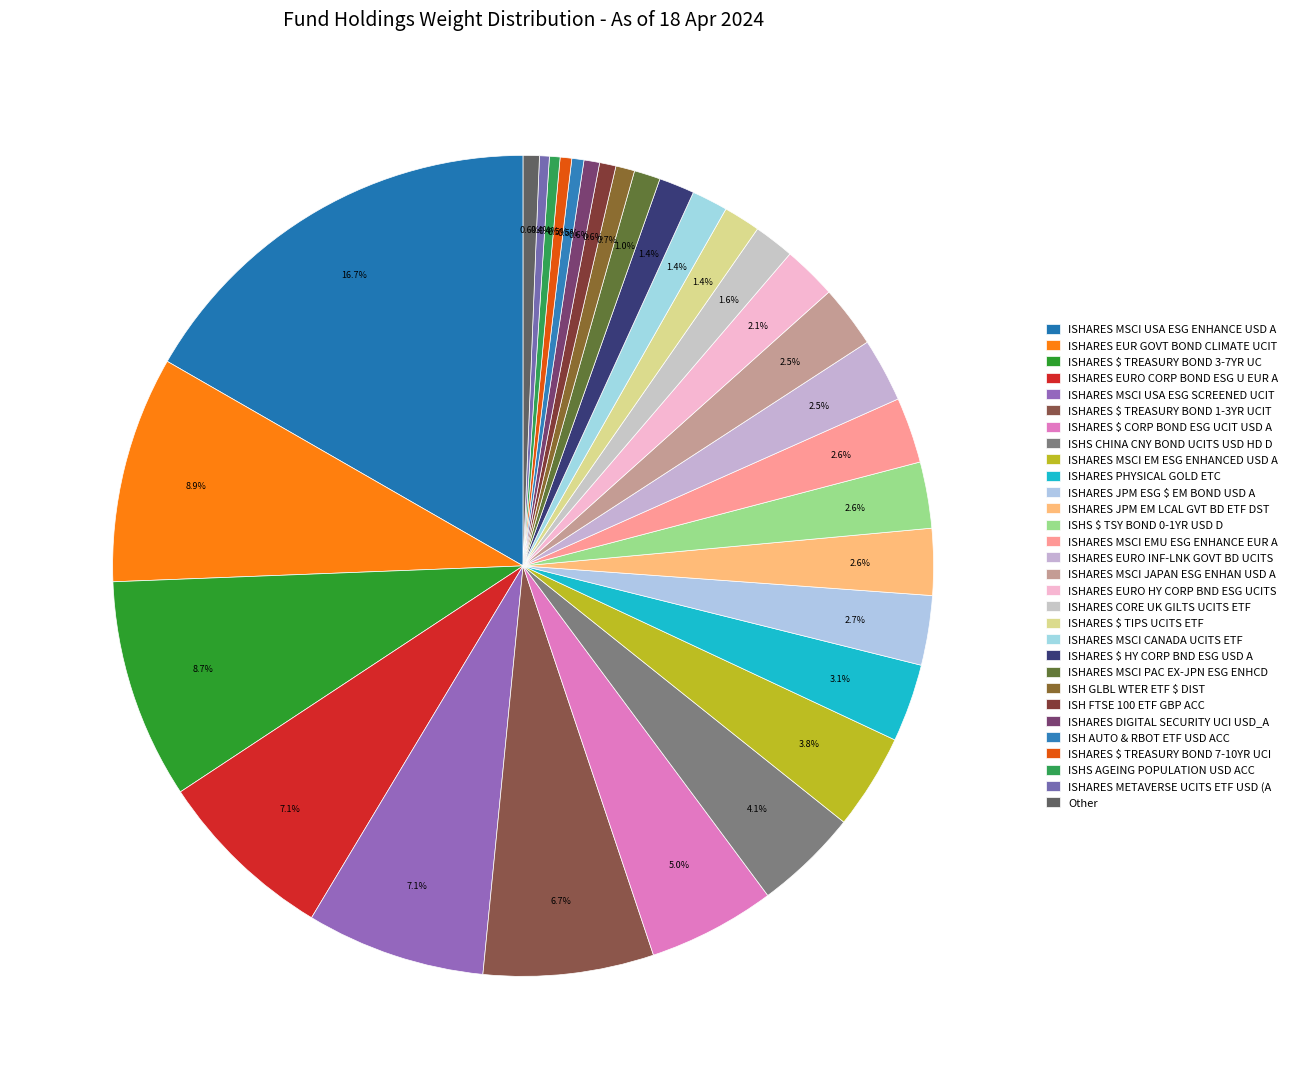

Count the number of slices in the pie.

30